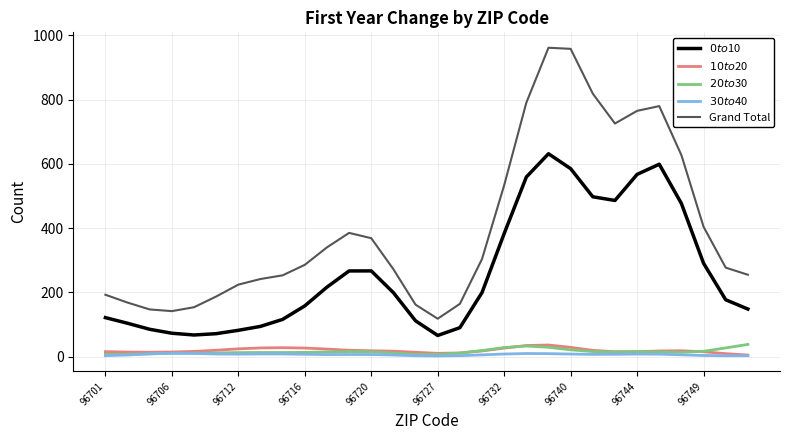

What is the greatest value displayed?

961.6